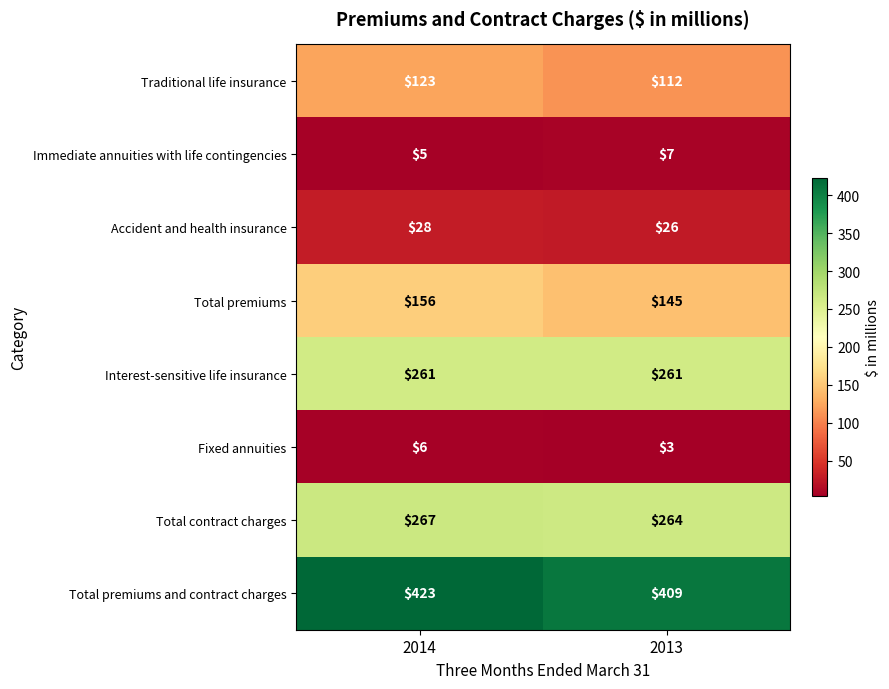

Reading right to left, transcribe all the data shown in this chart.

Traditional life insurance: 2013=112	2014=123
Immediate annuities with life contingencies: 2013=7	2014=5
Accident and health insurance: 2013=26	2014=28
Total premiums: 2013=145	2014=156
Interest-sensitive life insurance: 2013=261	2014=261
Fixed annuities: 2013=3	2014=6
Total contract charges: 2013=264	2014=267
Total premiums and contract charges: 2013=409	2014=423